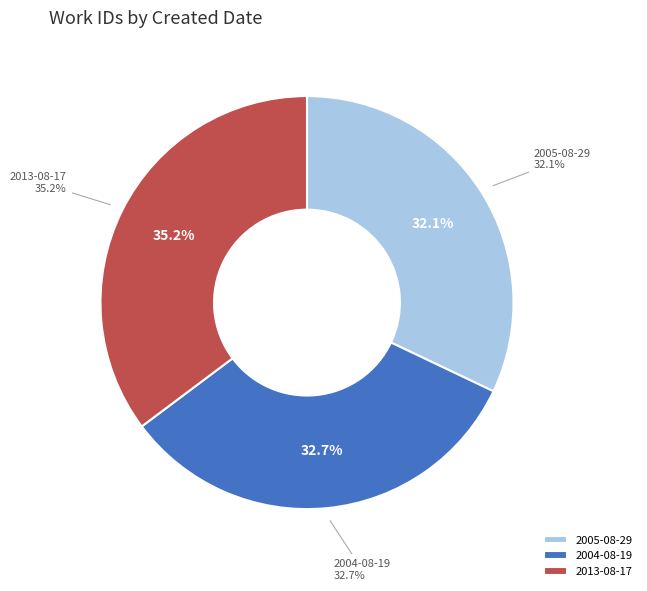

Rank the categories by value from lowest to highest.

2005-08-29, 2004-08-19, 2013-08-17